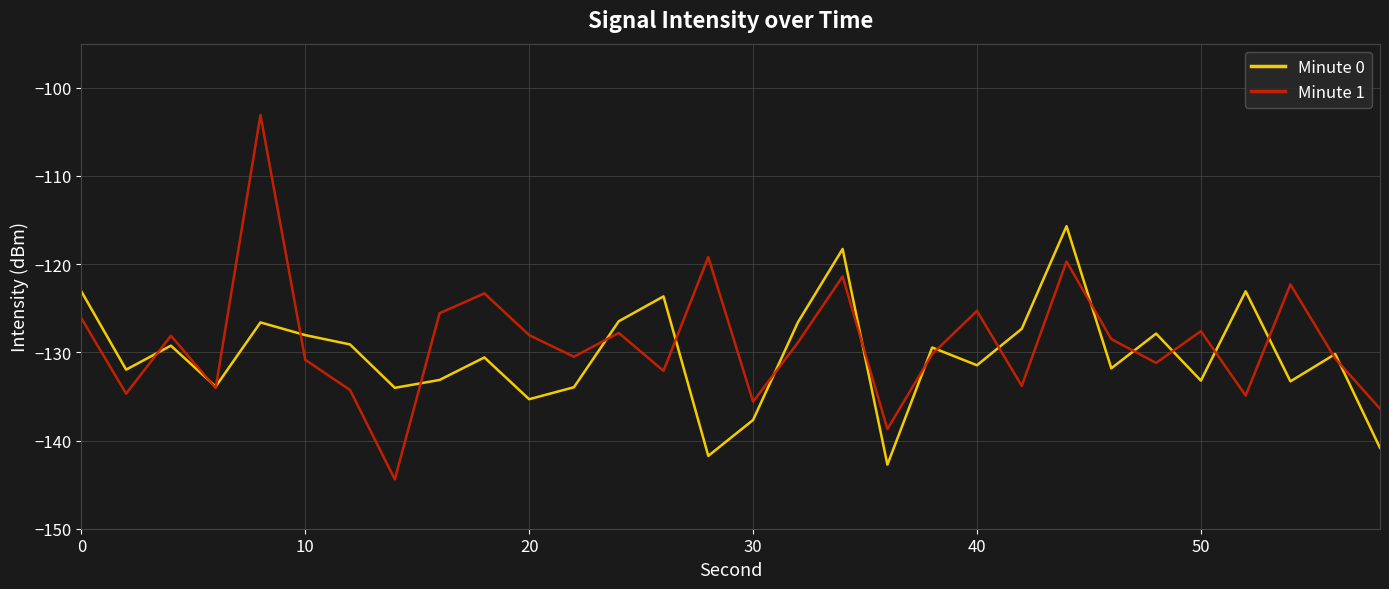

List the series in order of their peak value, lowest first.

Minute 0, Minute 1